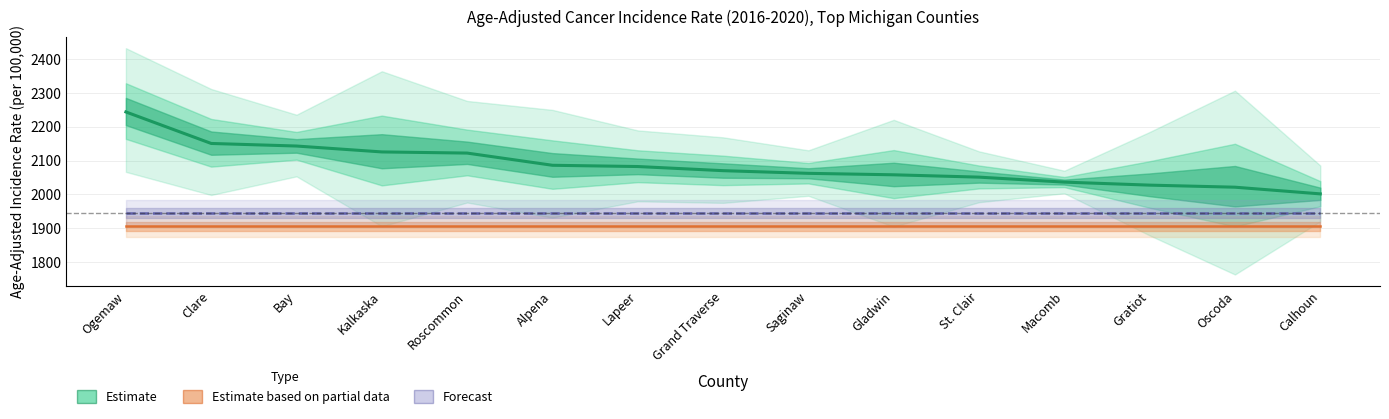

The Forecast series shows 1944.4 at Bay. True or false?

True